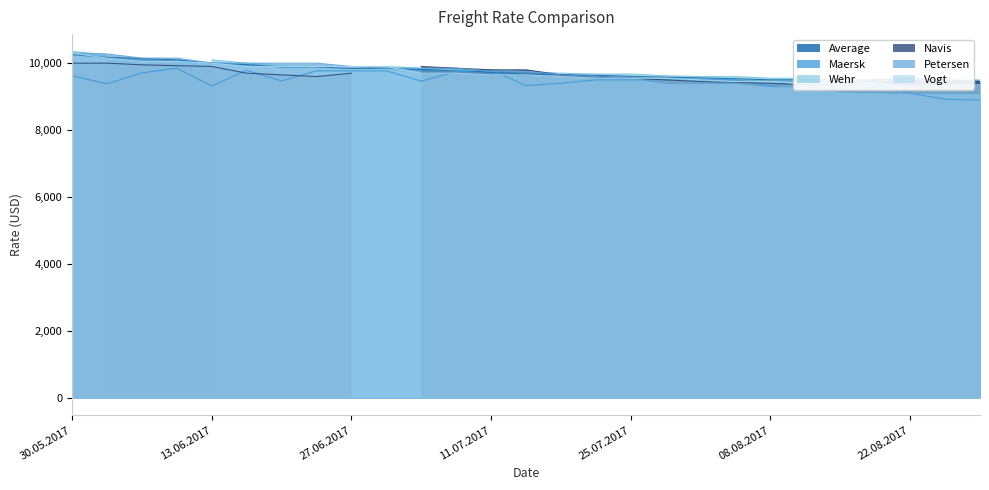

The Petersen series shows 15956 at 29.06.2017. True or false?

False